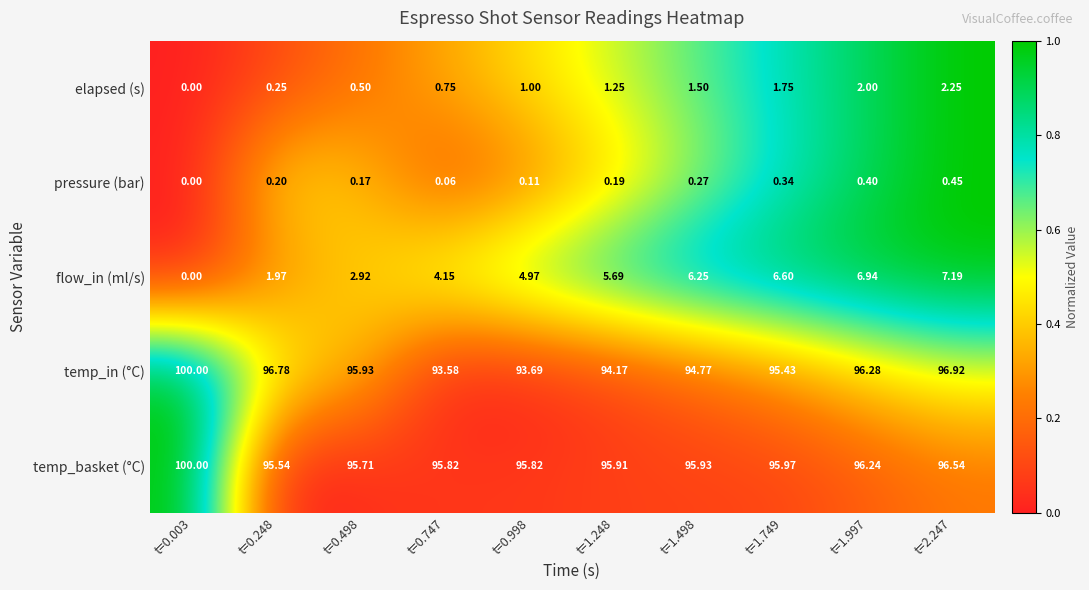

Which series changed the most between t=0.003 and t=2.247?

flow_in (ml/s)